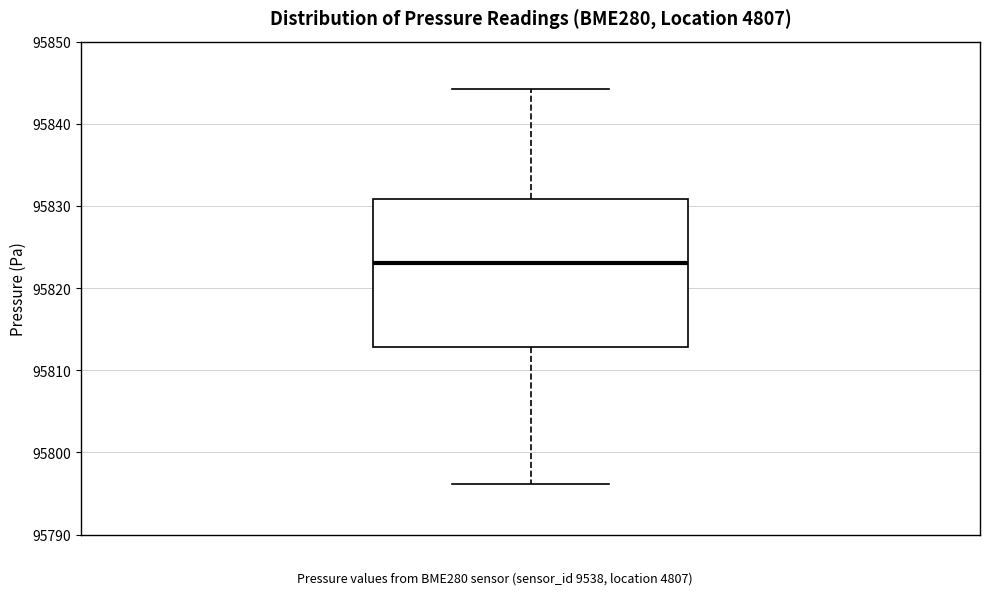

Read this box plot against the y-axis: the position of the median line, the range covered by the box, and the ends of both whiskers. The values are not printed on the chart, so give them approximately, as read against the axis.

median 95823, box 95813 to 95831, whiskers 95796 to 95844